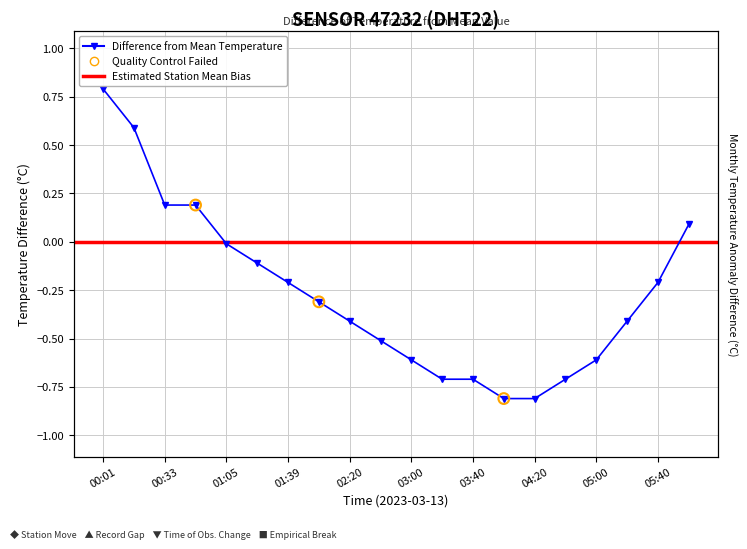

What is the change in value from 00:50 to 05:20?

-0.6